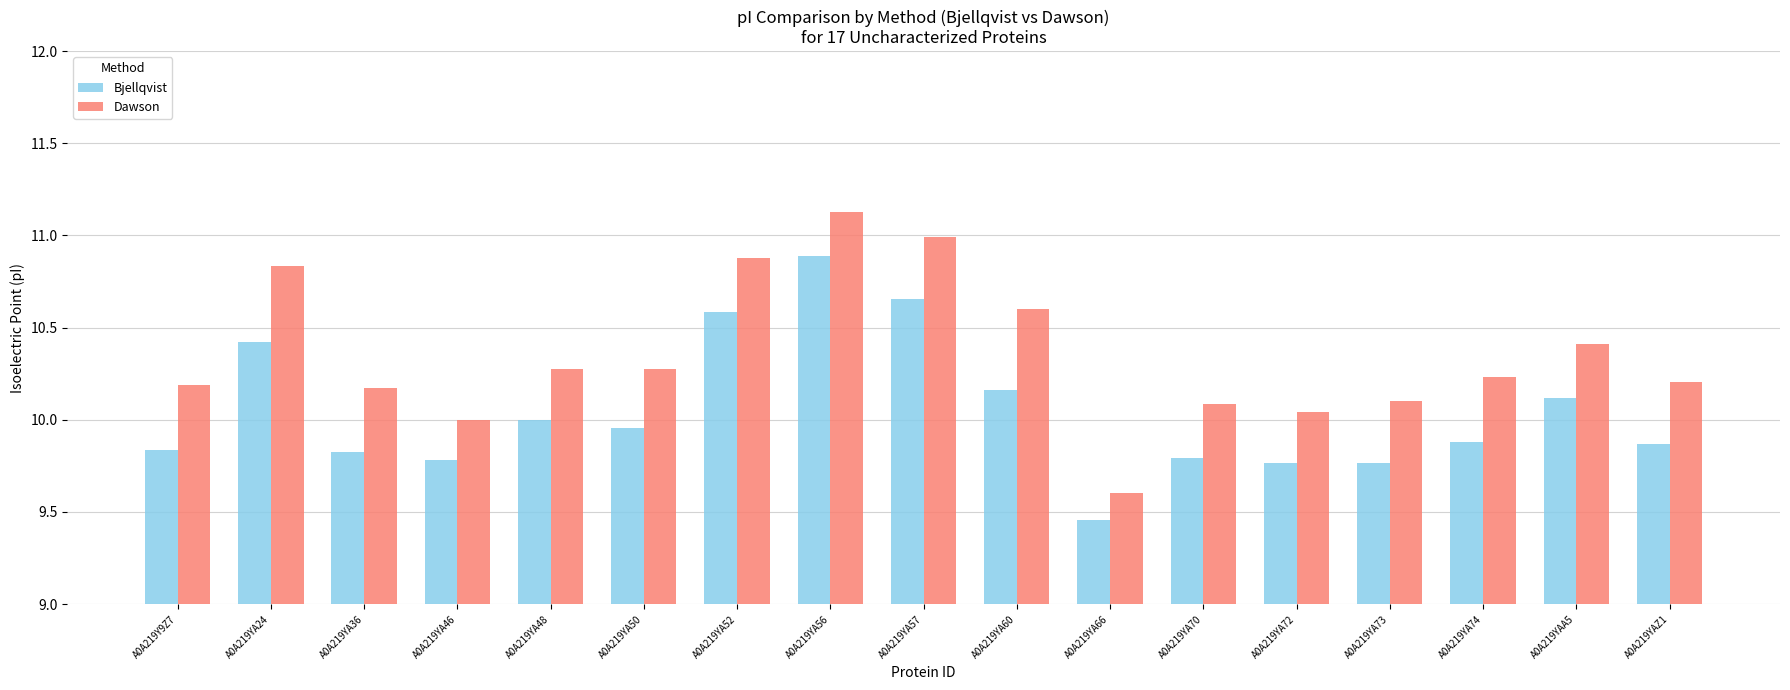

Which category has the lowest value across all series?

A0A219YA66